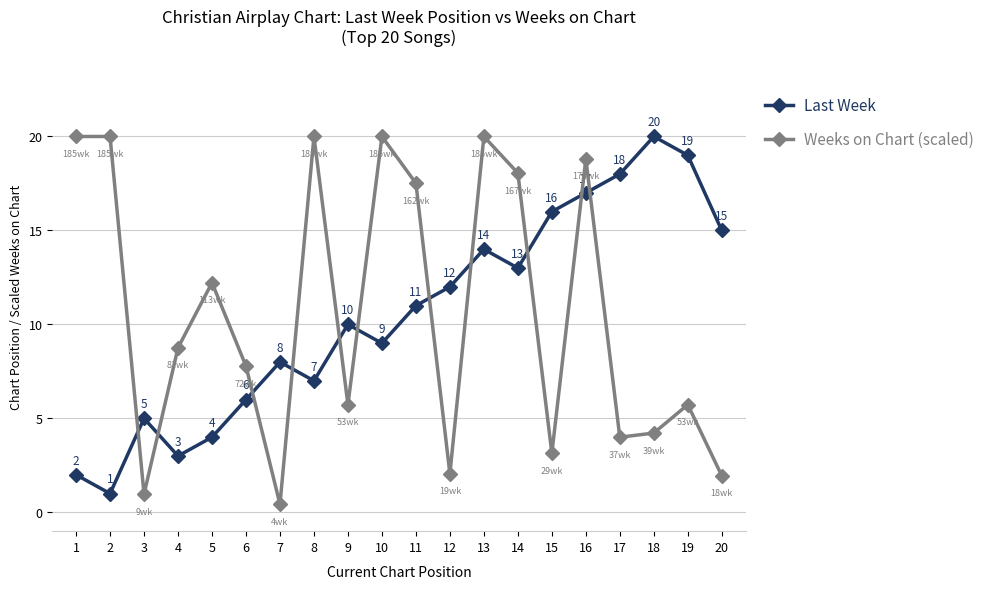

What is the difference between the maximum and minimum values in the Weeks on Chart (scaled) series?

19.6